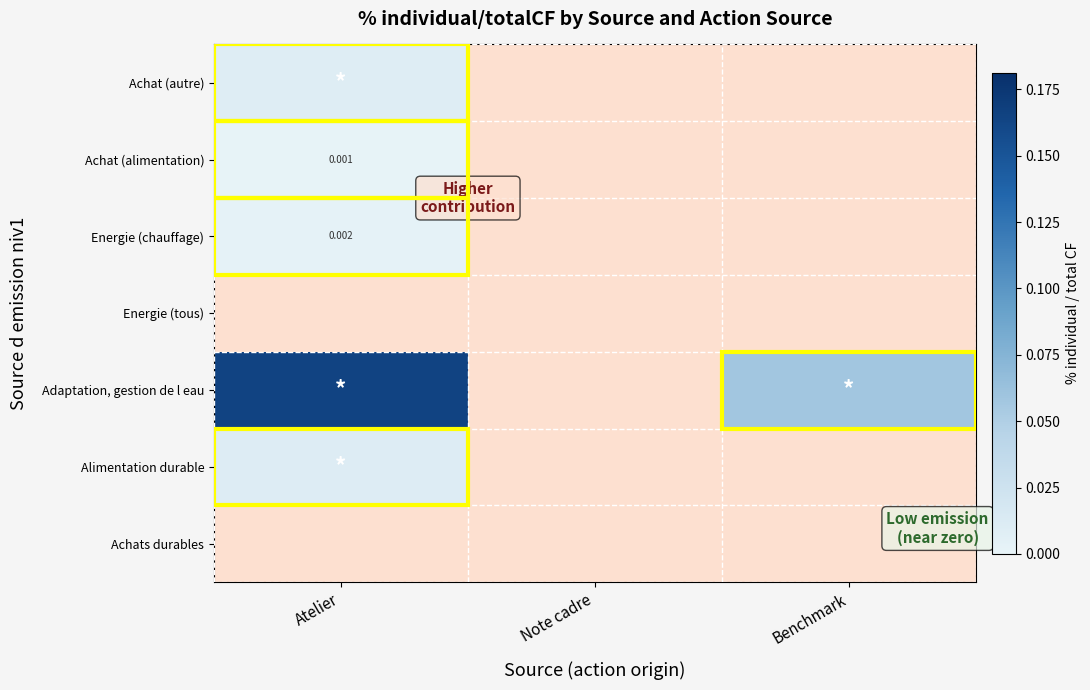

List the labels in order of Achat (alimentation) value, smallest first.

Note cadre, Benchmark, Atelier